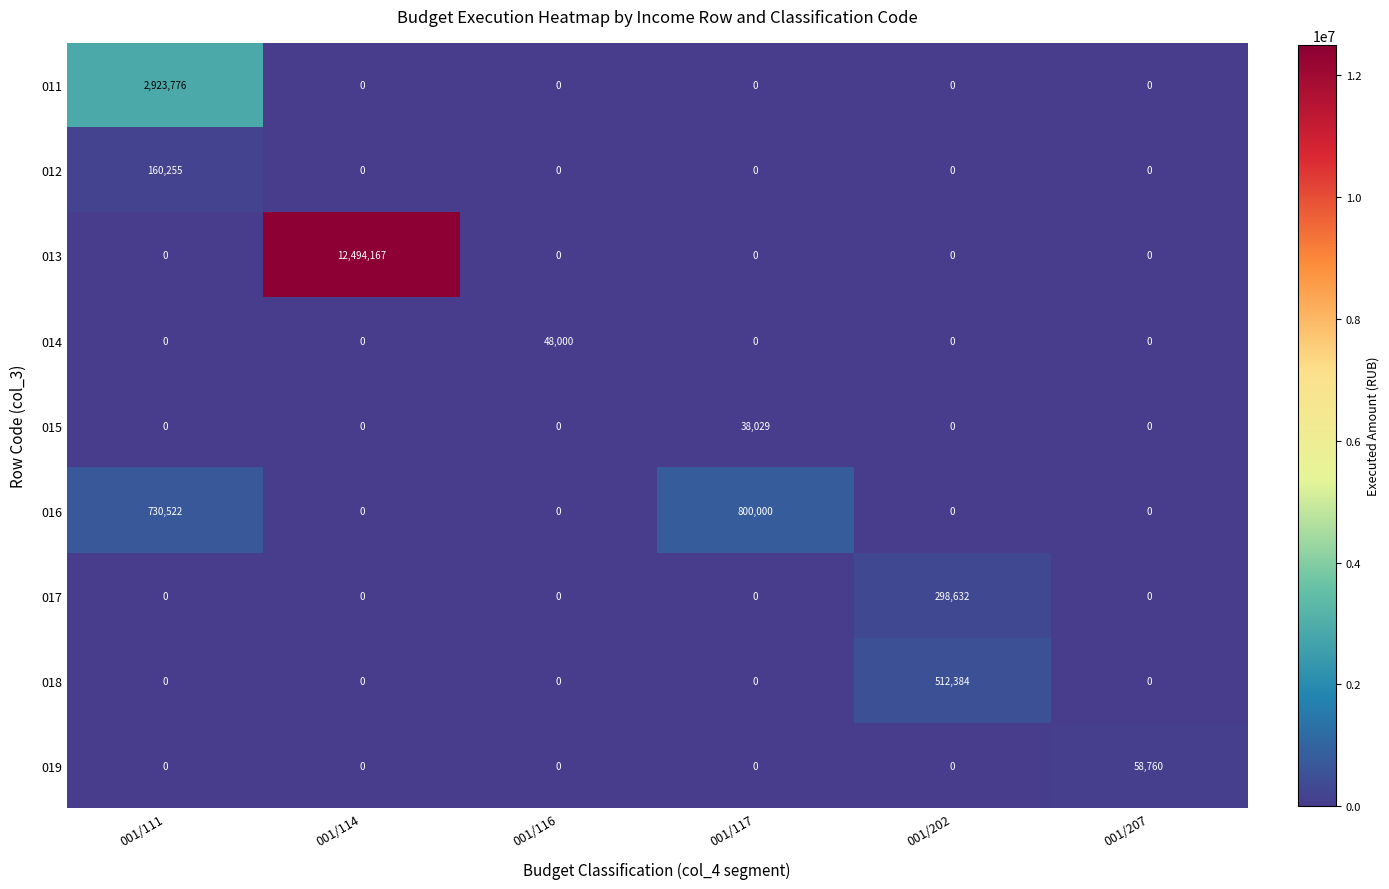

What is the total value across all series at 001/114?

12494167